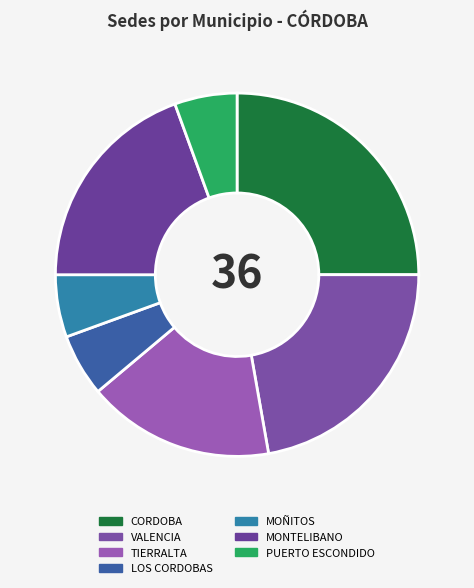

Between LOS CORDOBAS and TIERRALTA, which is larger?

TIERRALTA